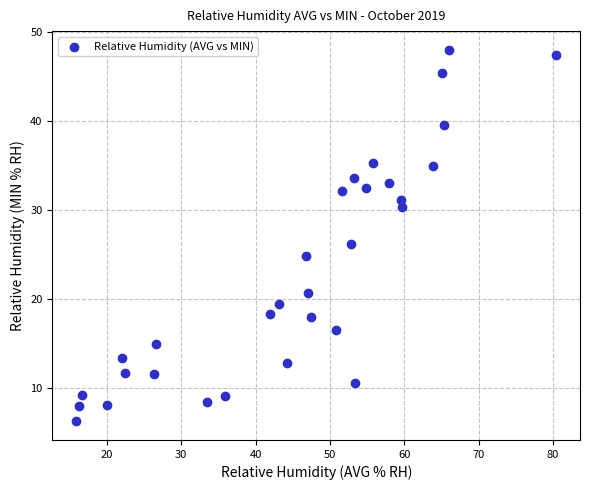

What is the range of Y values (max minus min)?

41.7